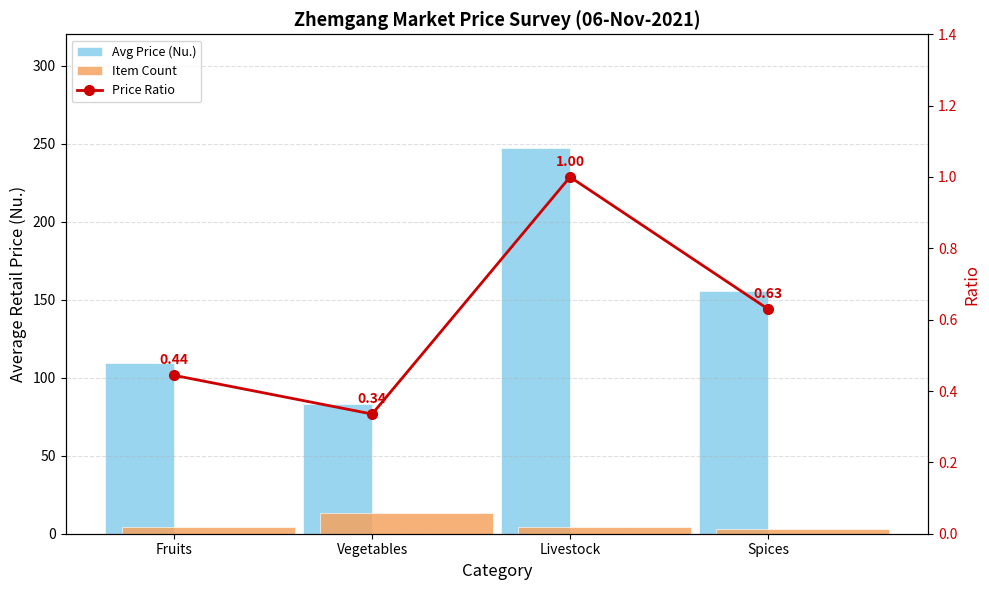

What is the label of the 4th bar from the right?

Fruits